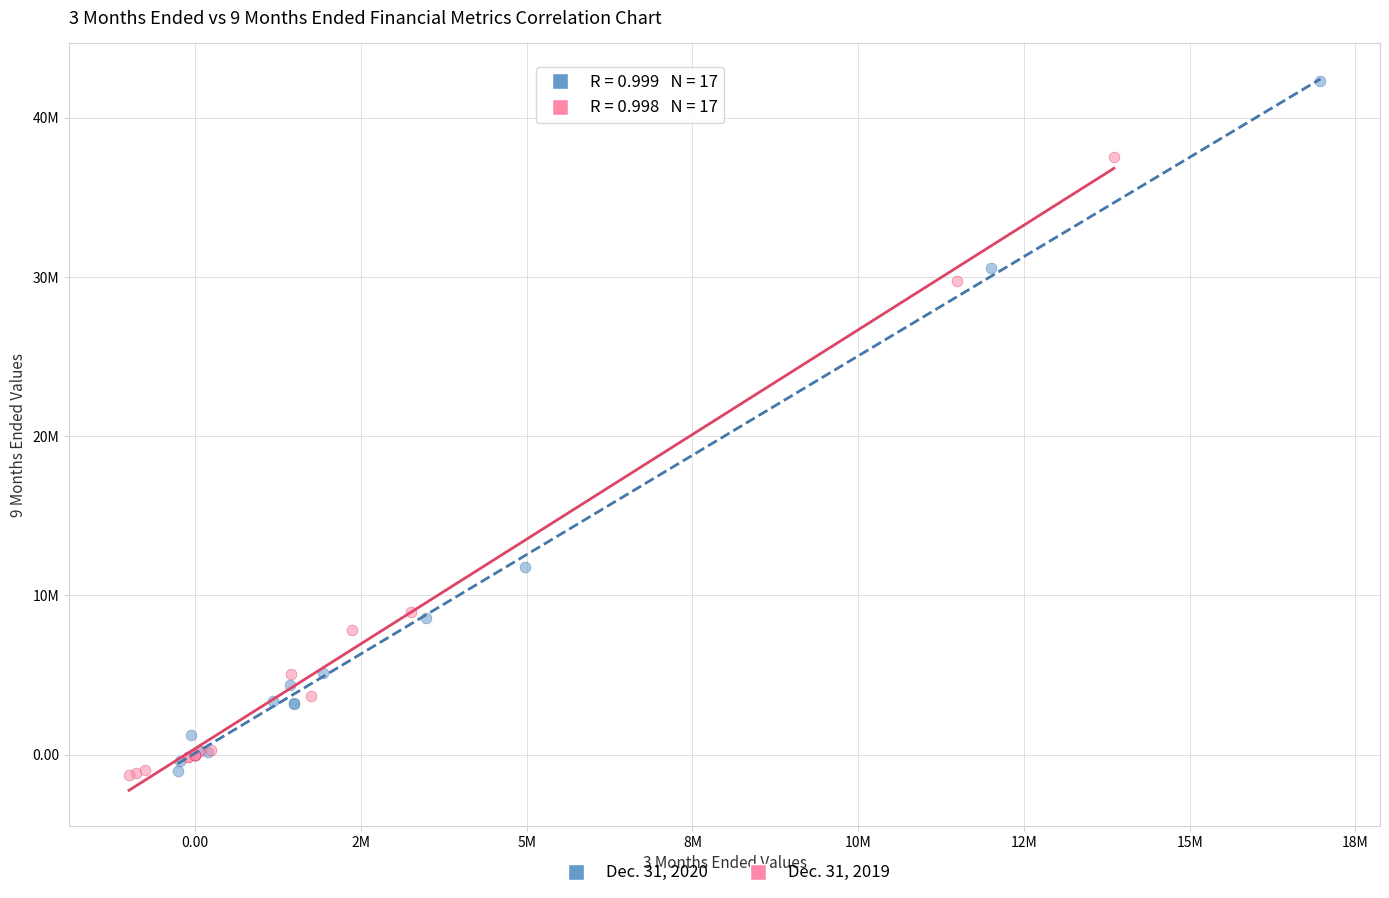

Which series contains the highest Y value?

Dec. 31, 2020